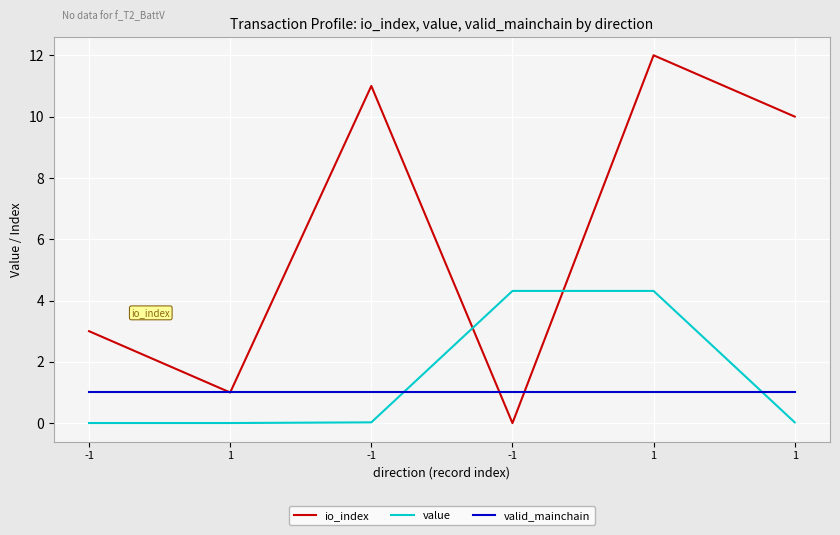

The io_index series shows 0.0 at -1. True or false?

True